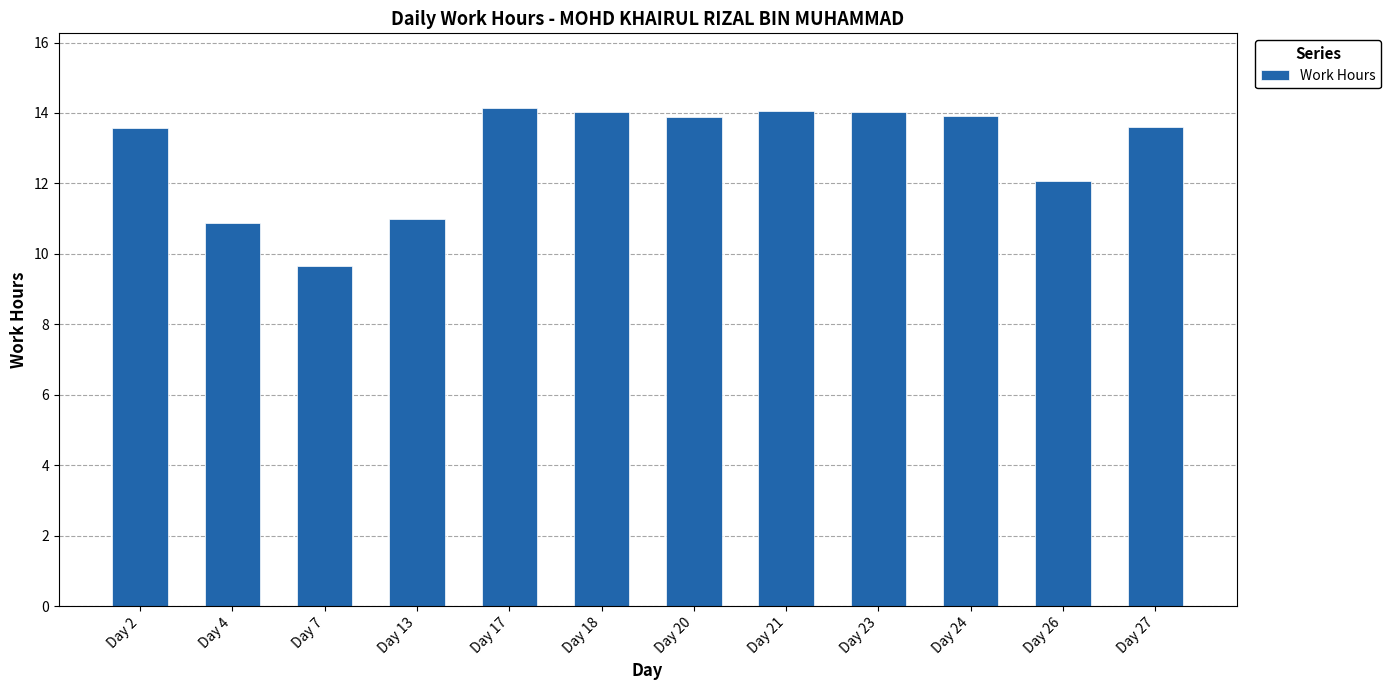

What value does the data have at Day 17?

14.1